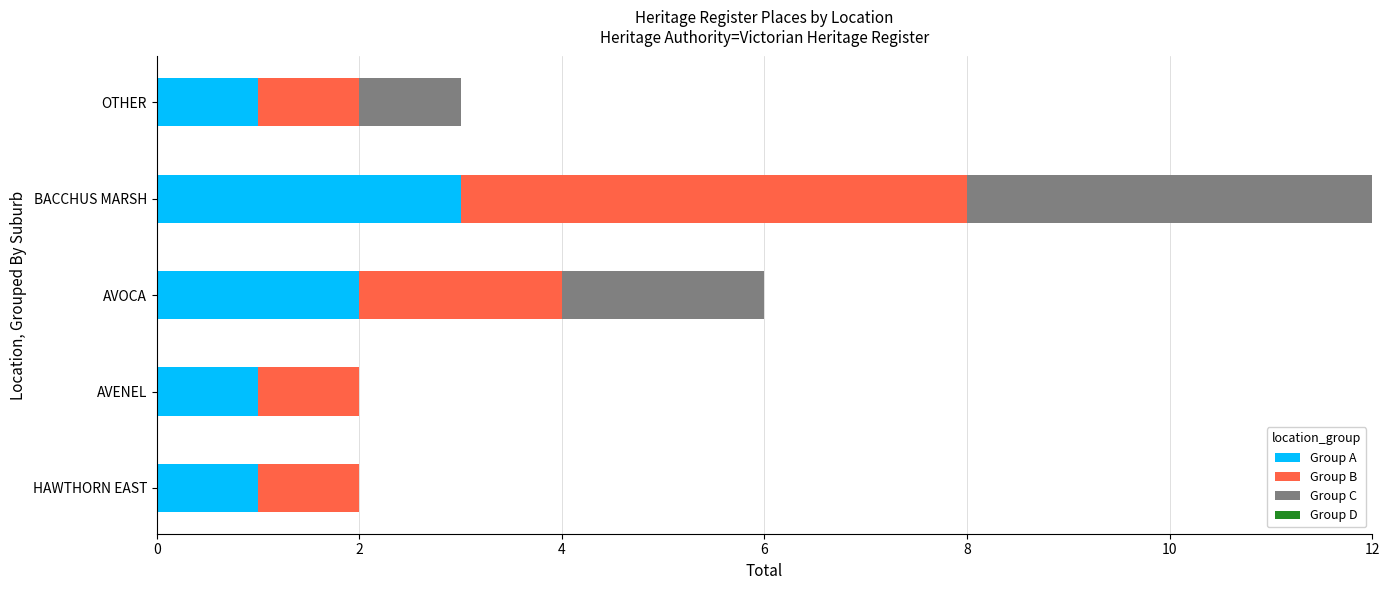

What is the maximum value for Group A?

3